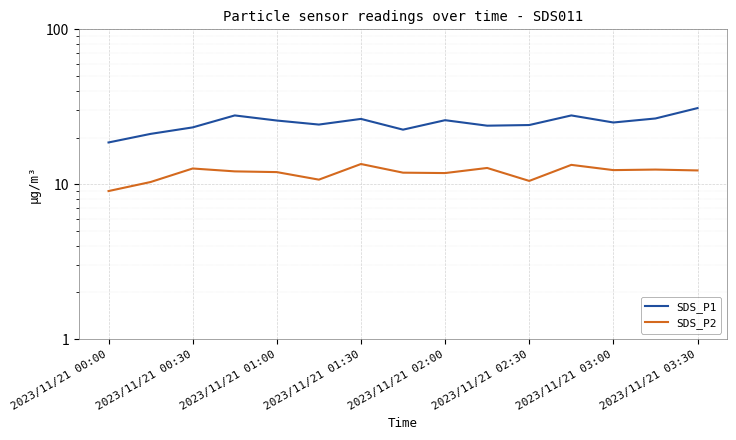

Which category has the lowest value across all series?

2023/11/21 00:00